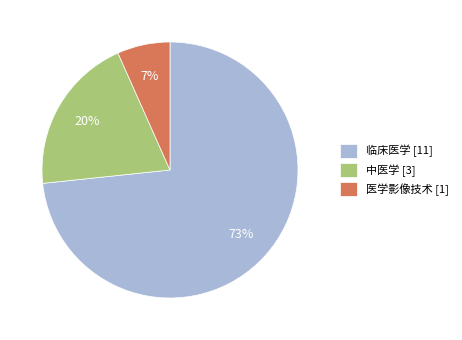

True or false: 医学影像技术 accounts for 16% of the total.

False